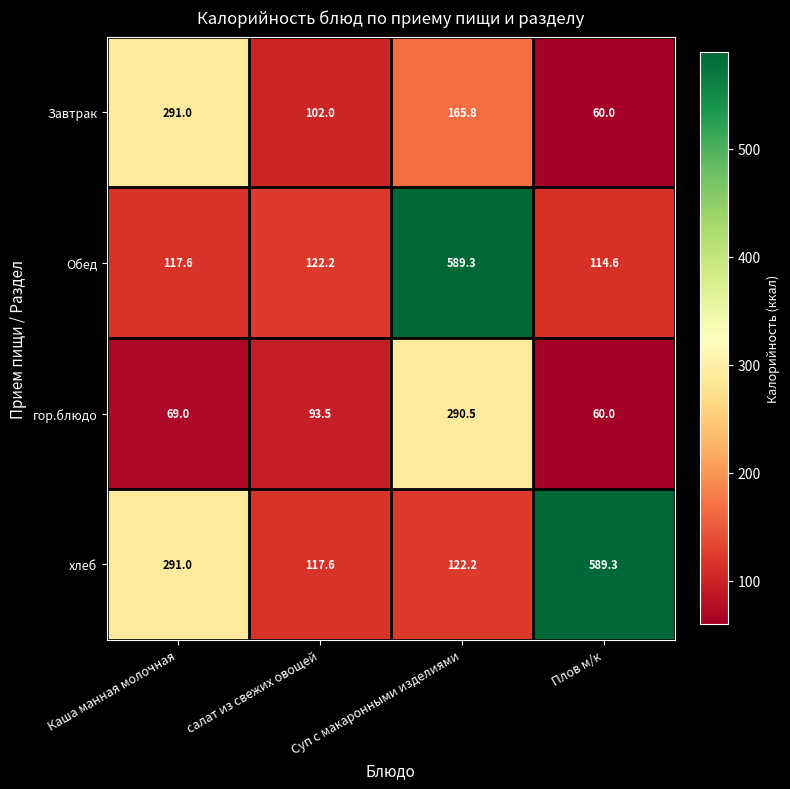

The value of Завтрак at Суп с макаронными изделиями is 236.1. True or false?

False